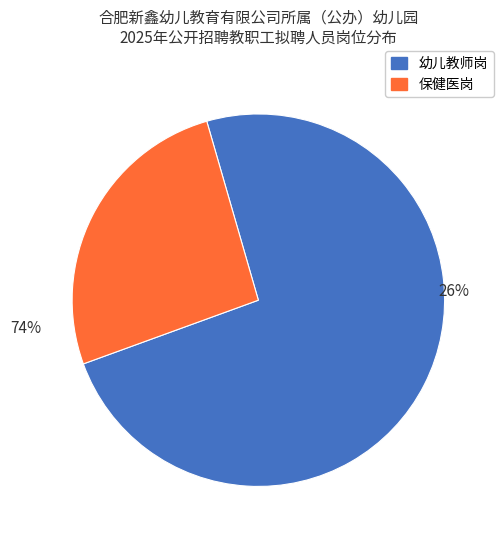

To the nearest percent, what portion does 保健医岗 represent?

26%